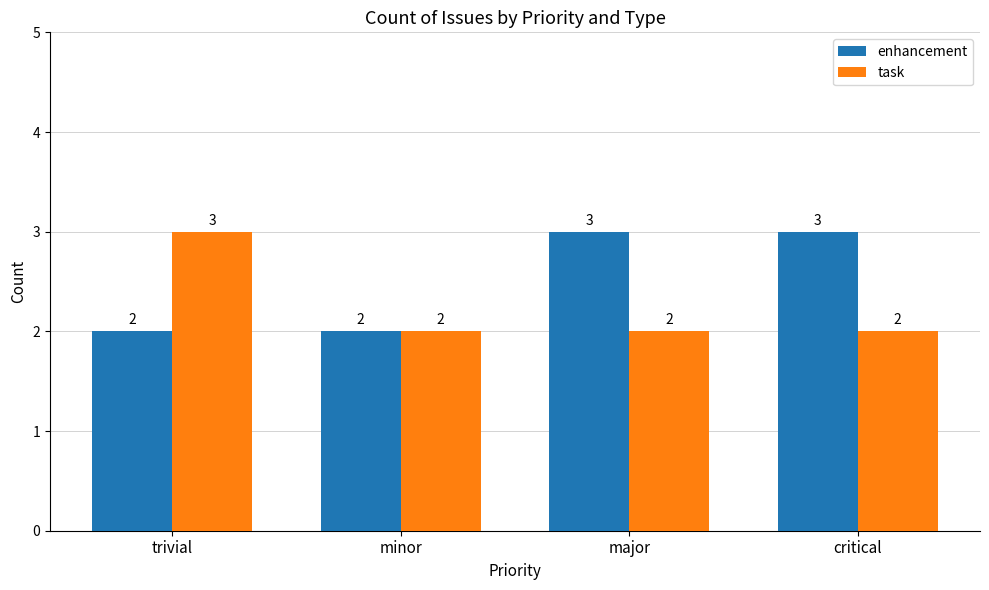

What is the total value across all series at minor?

4